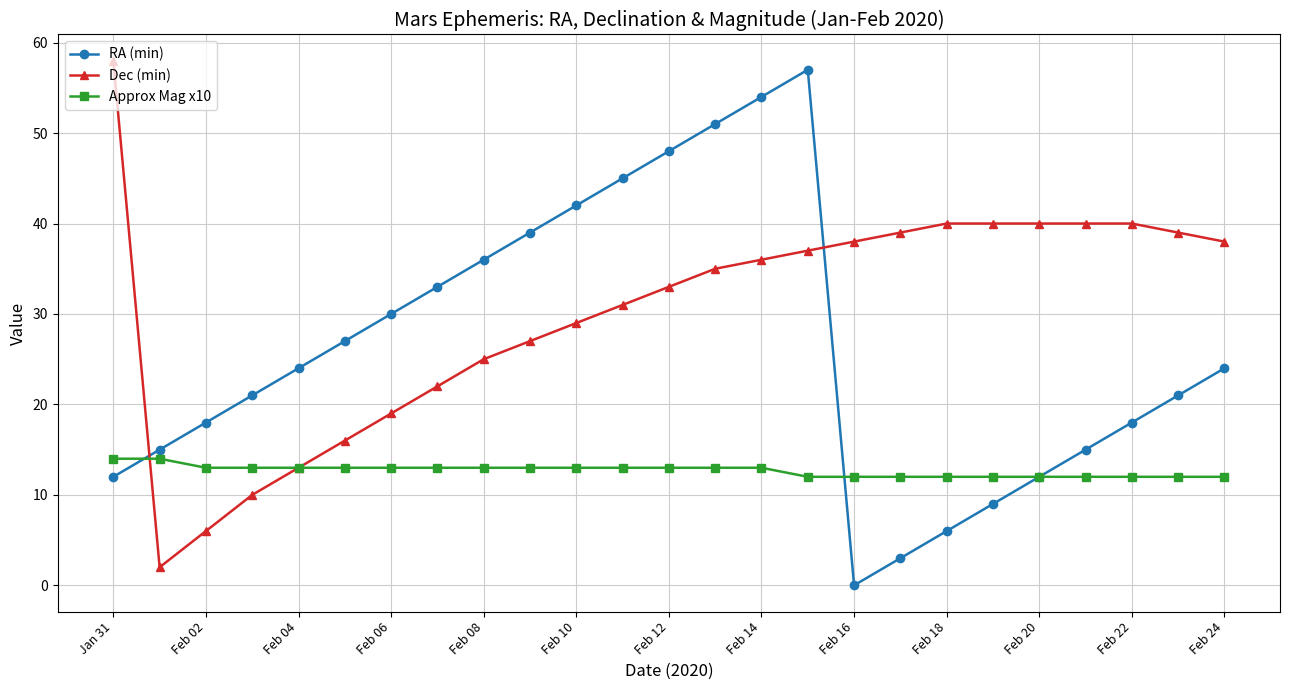

List the series in order of their overall mean, lowest first.

Approx Mag x10, RA (min), Dec (min)